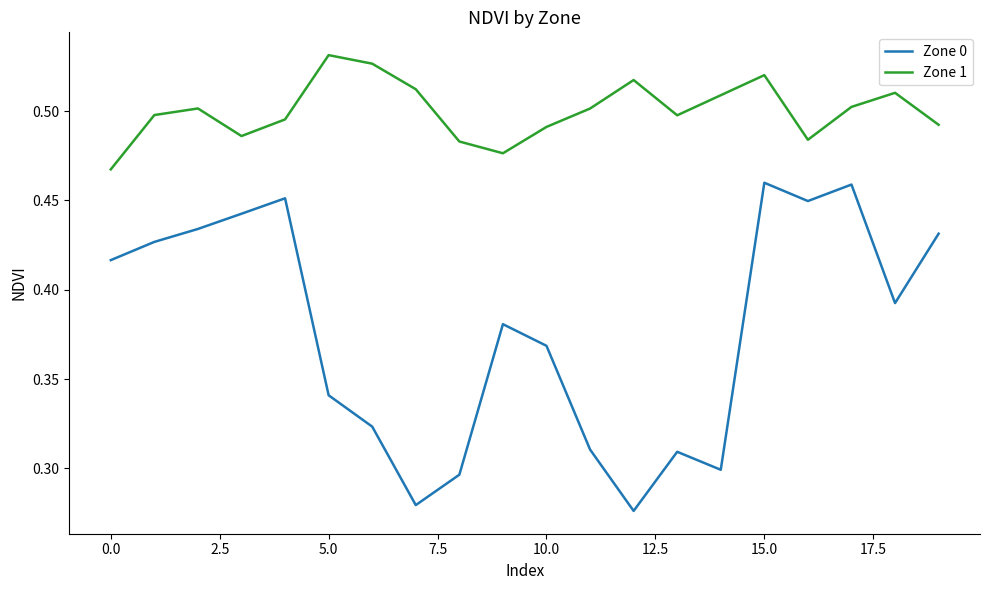

Count the number of categories in the chart.

20